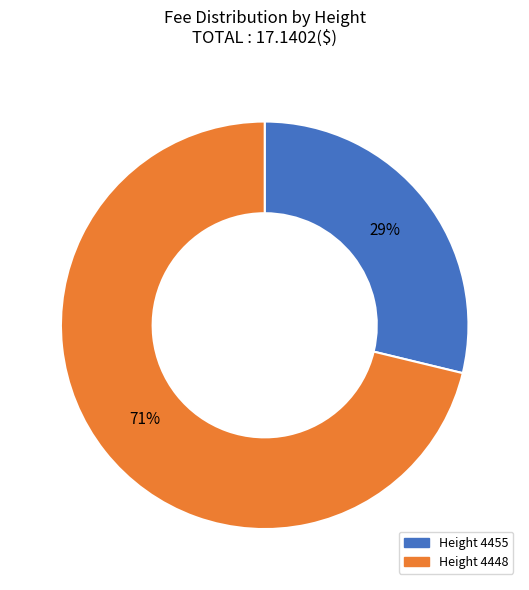

To the nearest percent, what is the difference between the largest and smallest slice percentages?

42%